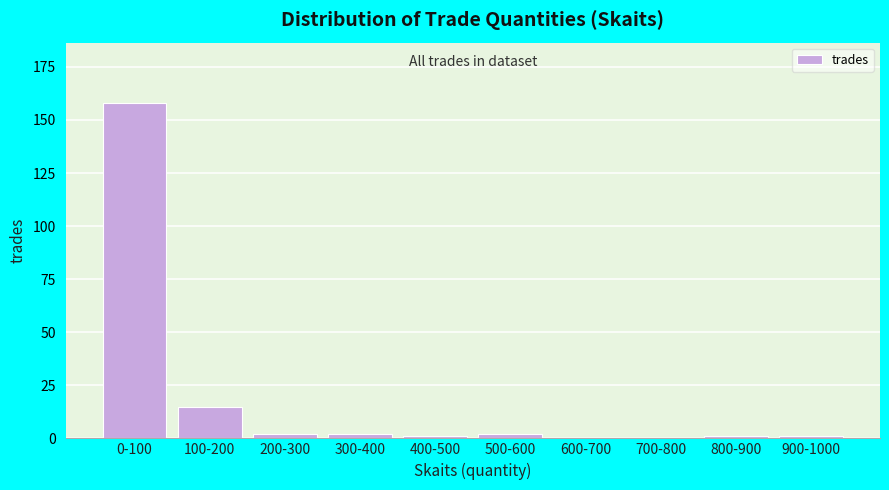

Reading left to right, transcribe all the data shown in this chart.

0-100=158	100-200=15	200-300=2	300-400=2	400-500=1	500-600=2	600-700=0	700-800=0	800-900=1	900-1000=1